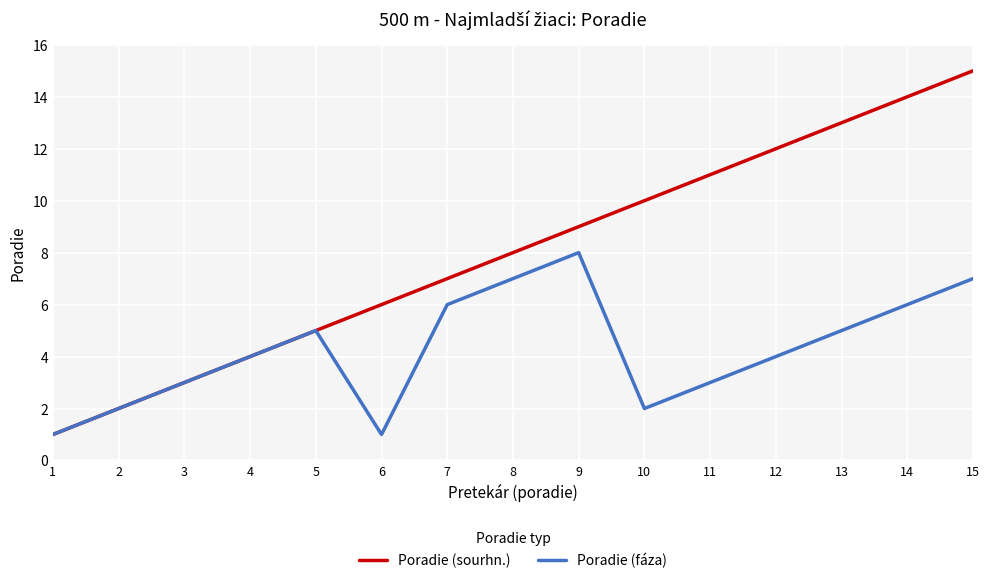

Count the number of data series in this chart.

2